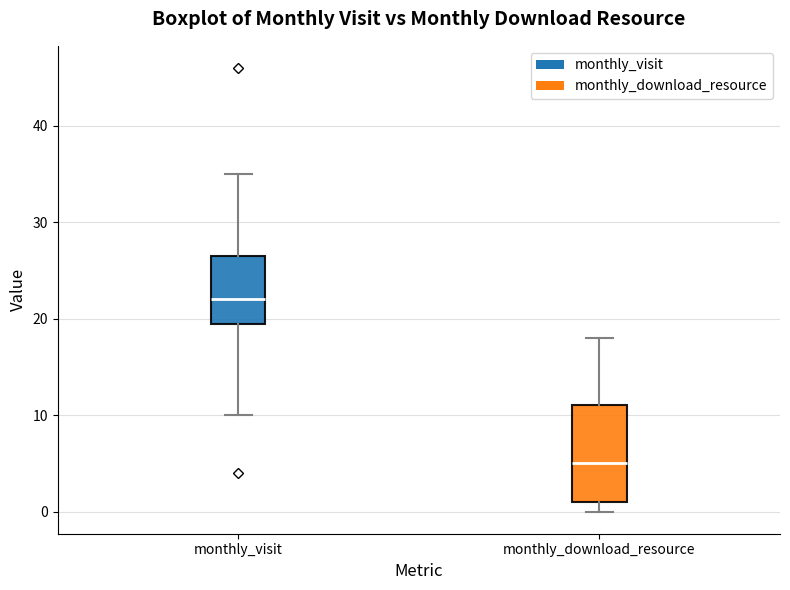

Which box is the tallest, from its lower edge to its upper edge?

monthly_download_resource